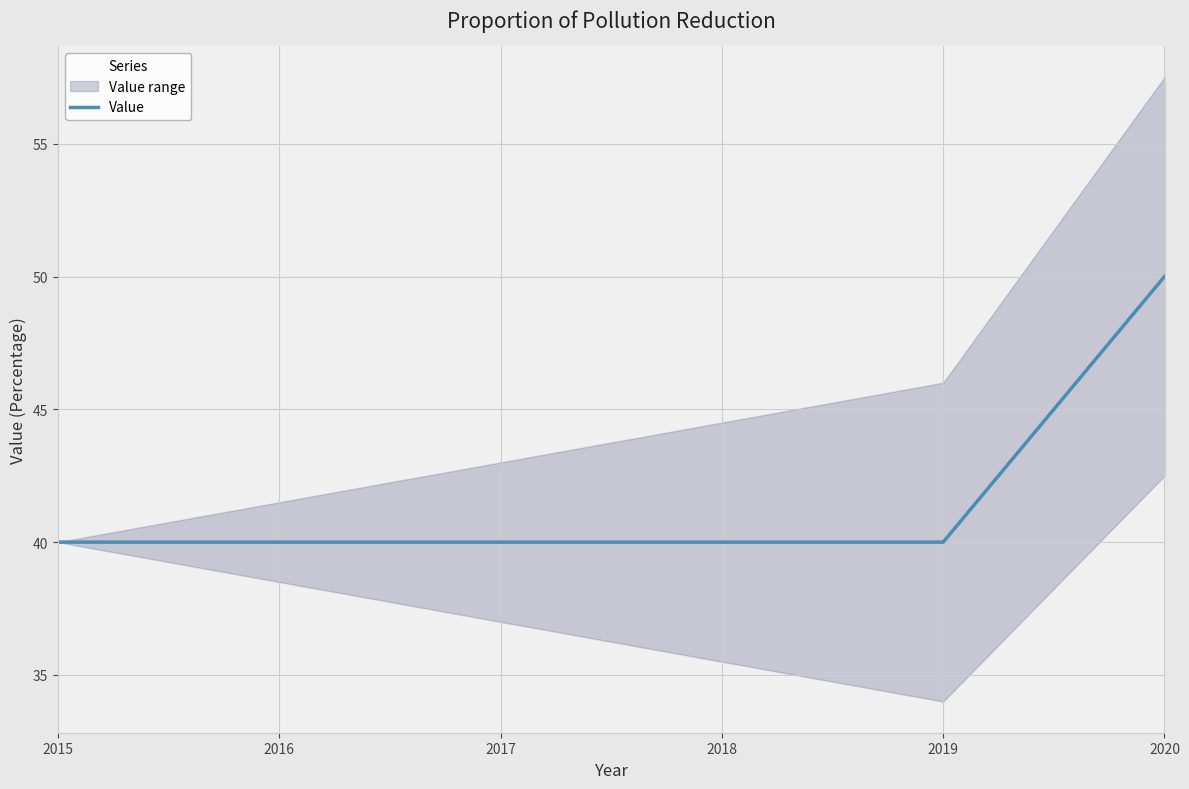

What is the average value?

42